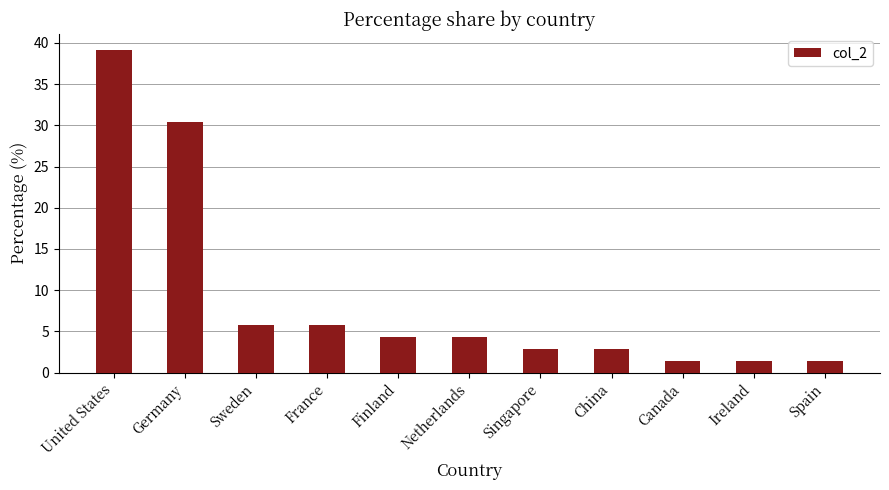

Reading left to right, what are all the values shown in this chart?

39.1	30.4	5.8	5.8	4.3	4.3	2.9	2.9	1.4	1.4	1.4